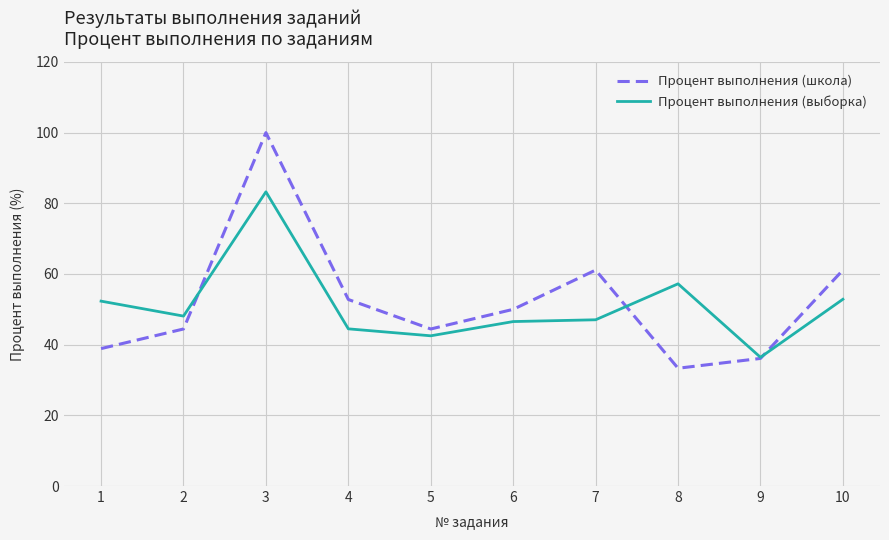

How many series are shown in this chart?

2